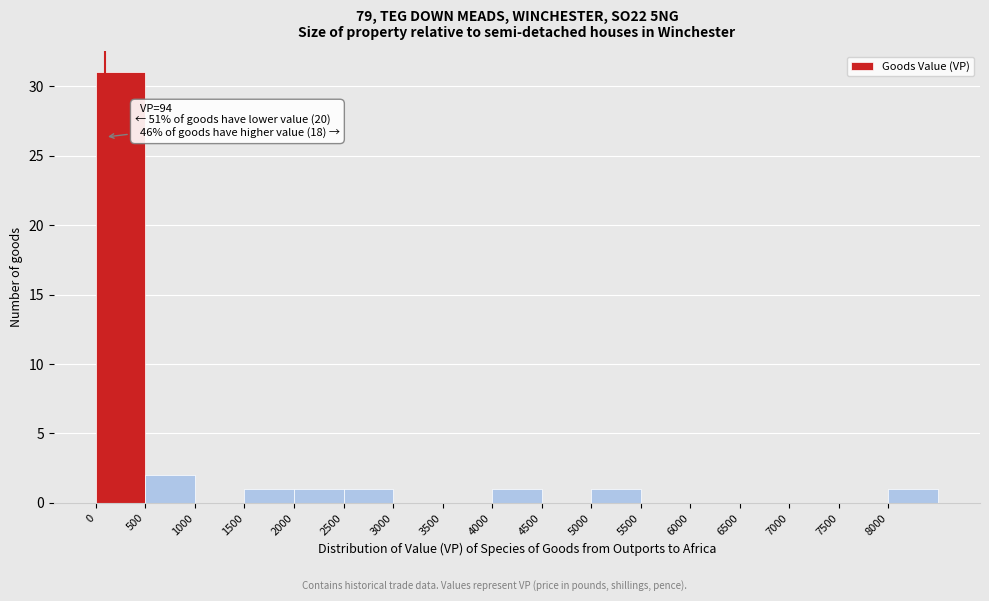

Over which range of the x-axis is the bar tallest?

0 to 500